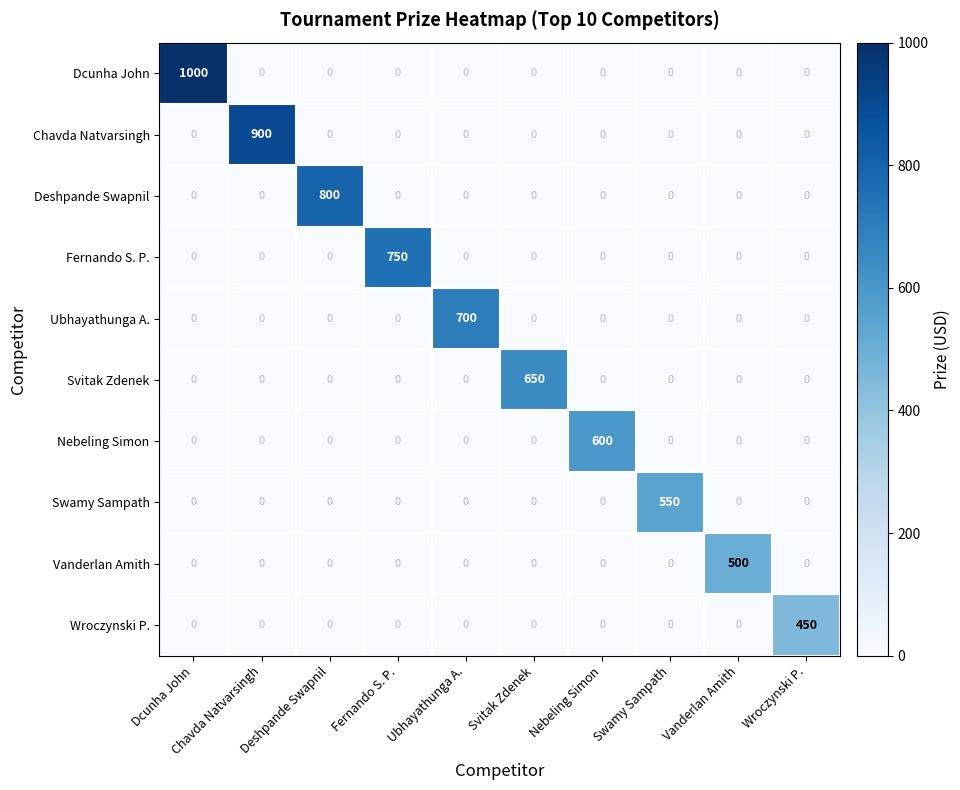

What is the total value across all series at Chavda Natvarsingh?

900